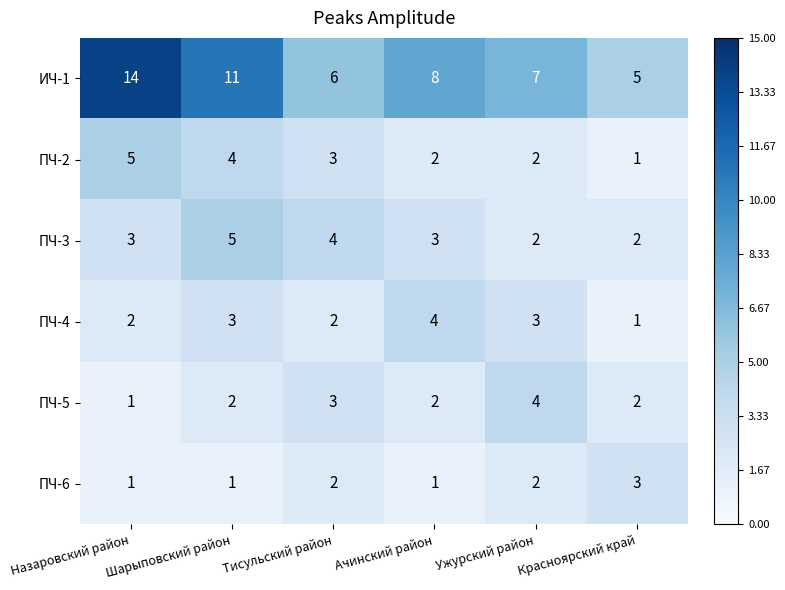

Which series has the widest spread of values?

ИЧ-1